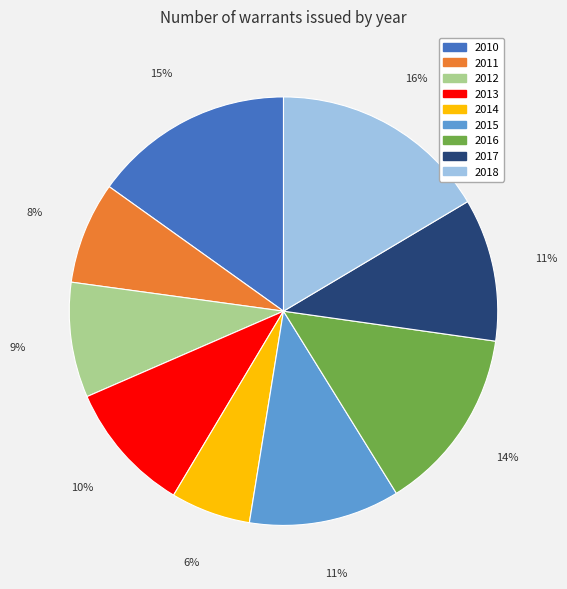

Combined, do 2015 and 2017 account for over 50%?

No